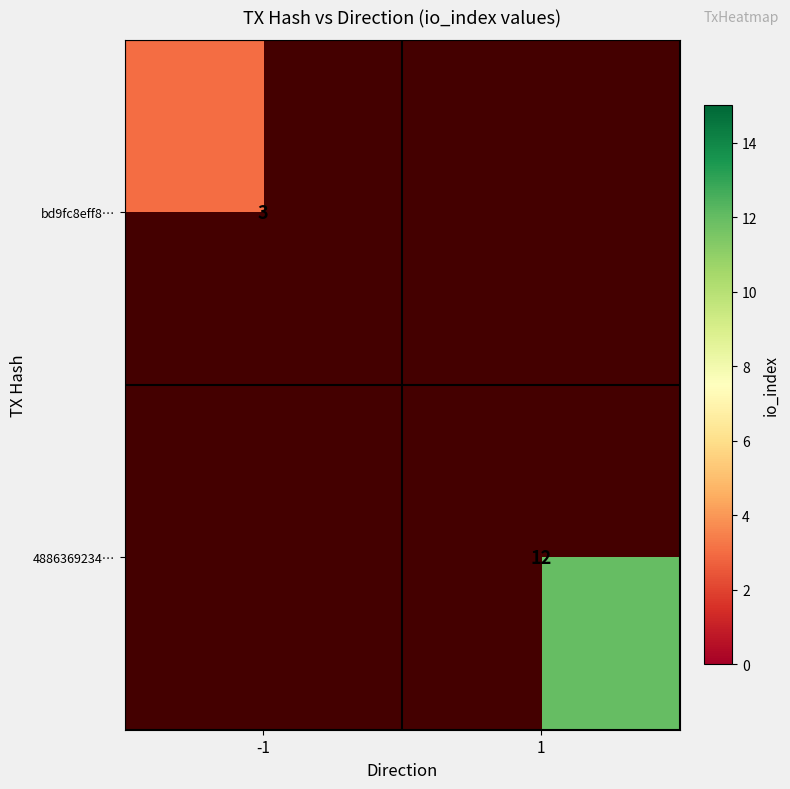

Between -1 and 1, which is larger?

1